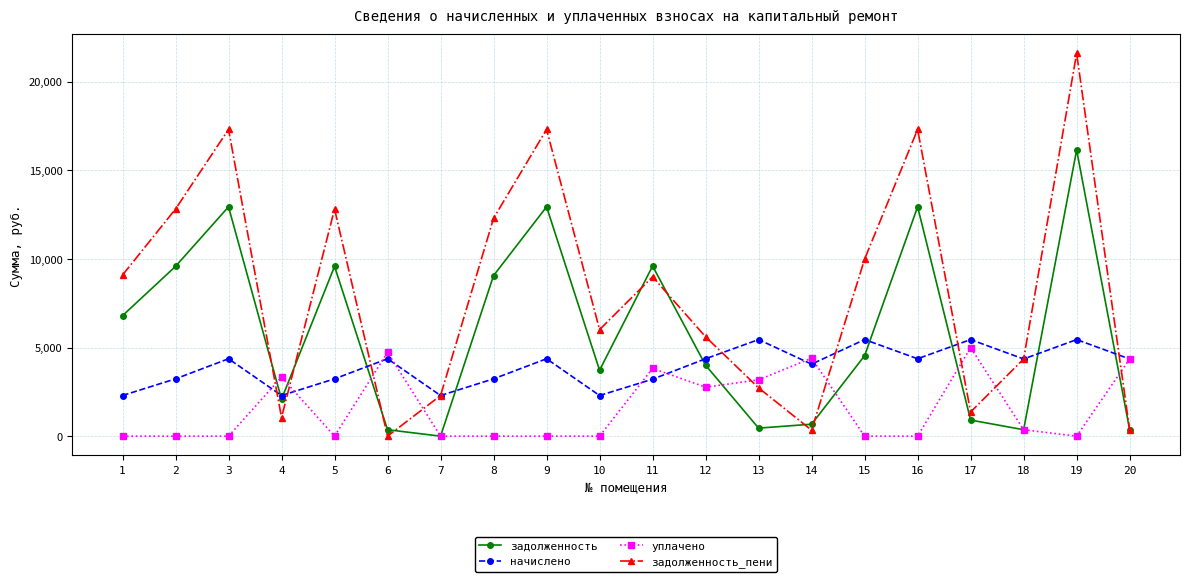

Rank the series by their average value, from highest to lowest.

задолженность_пени, задолженность, начислено, уплачено